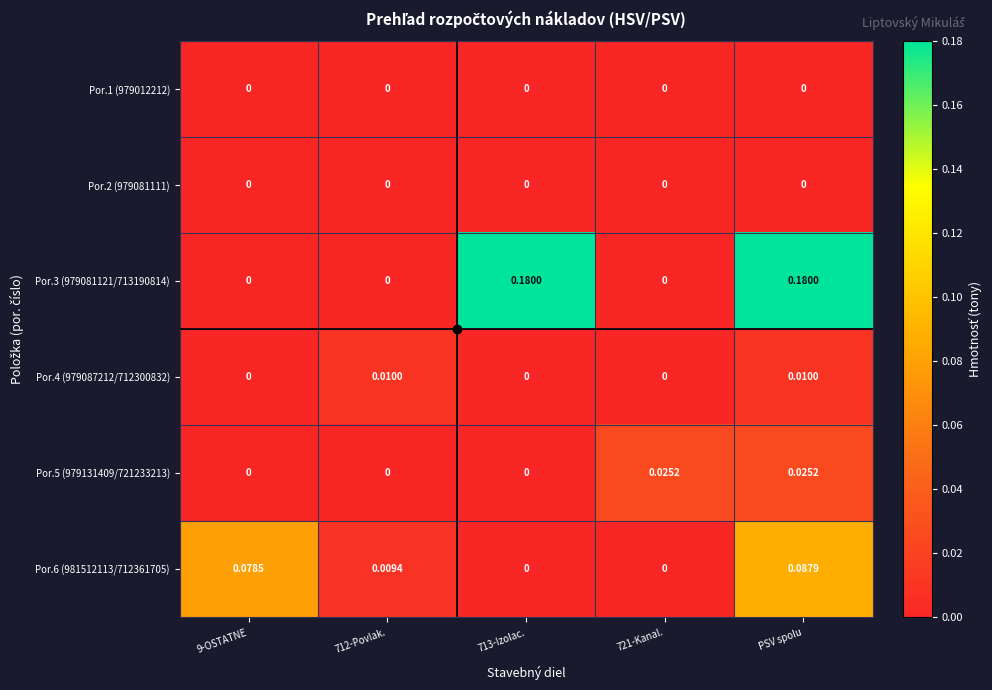

At which category is the sum across all series the highest?

PSV spolu